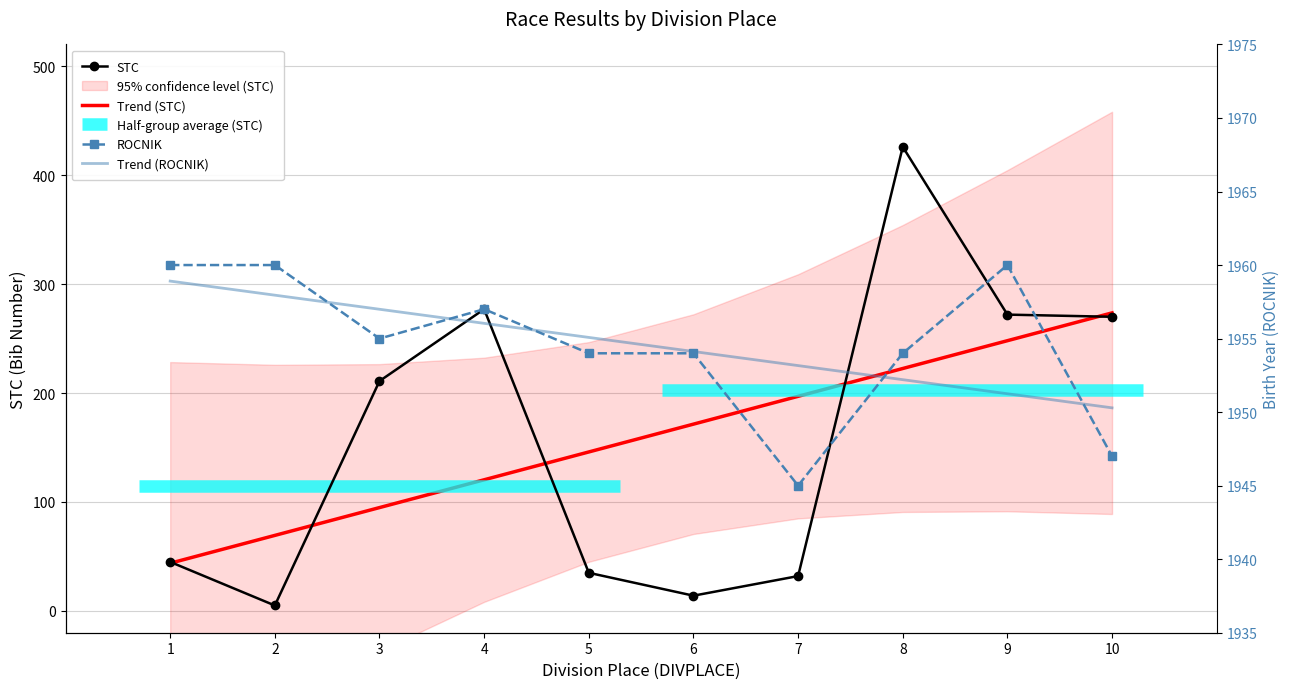

How many categories are shown in the chart?

10